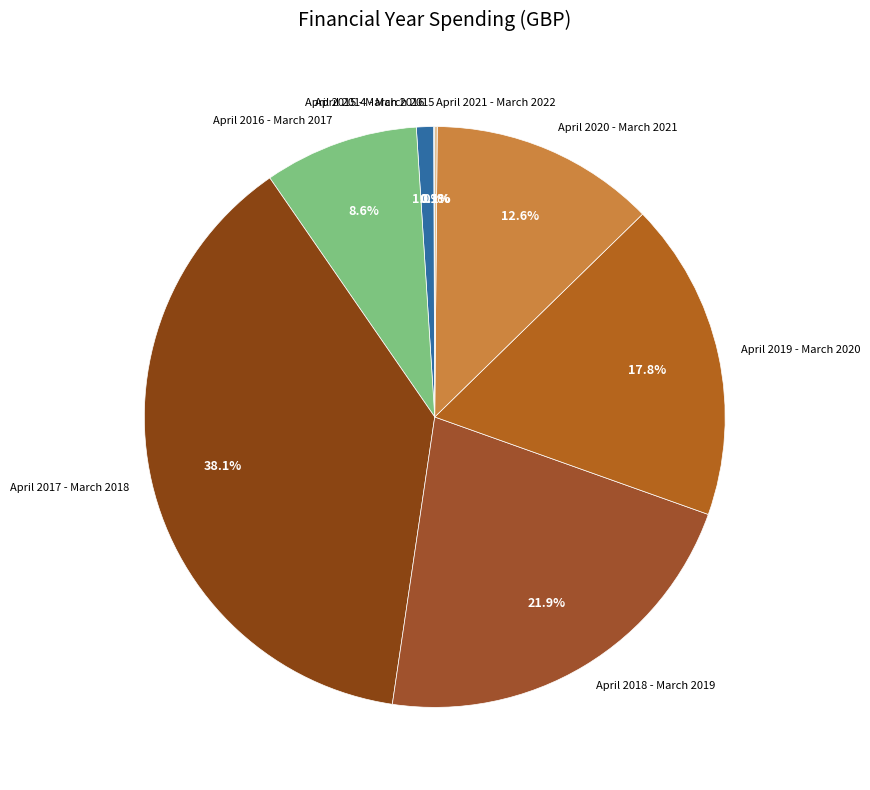

Which category has the biggest portion of the pie?

April 2017 - March 2018